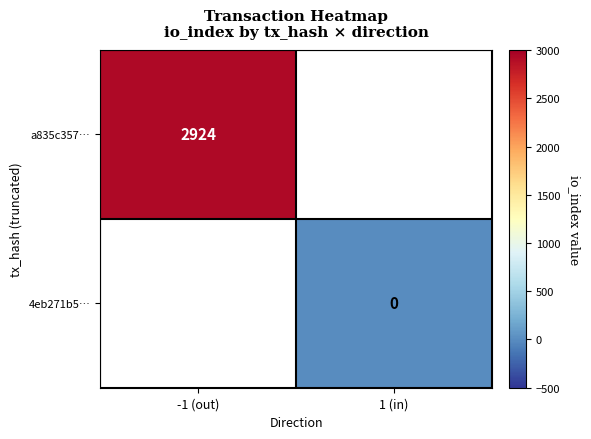

Is the value of 4eb271b5… at 1 (in) greater than the value of a835c357… at -1 (out)?

No